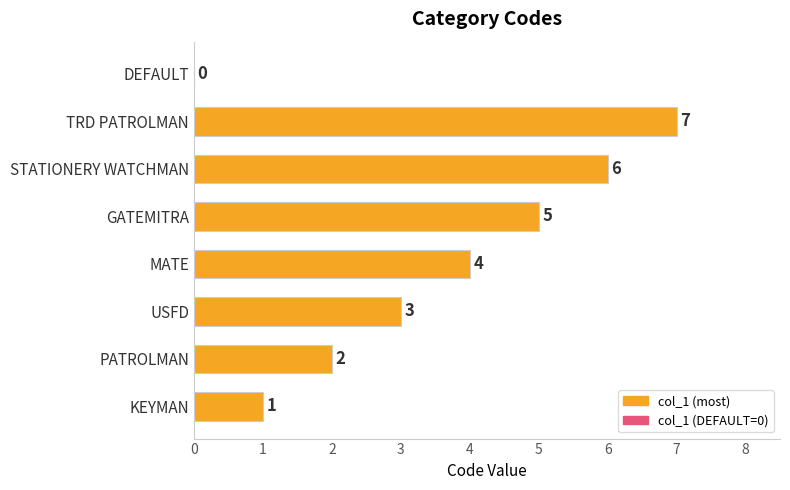

How many distinct data groups are displayed?

1